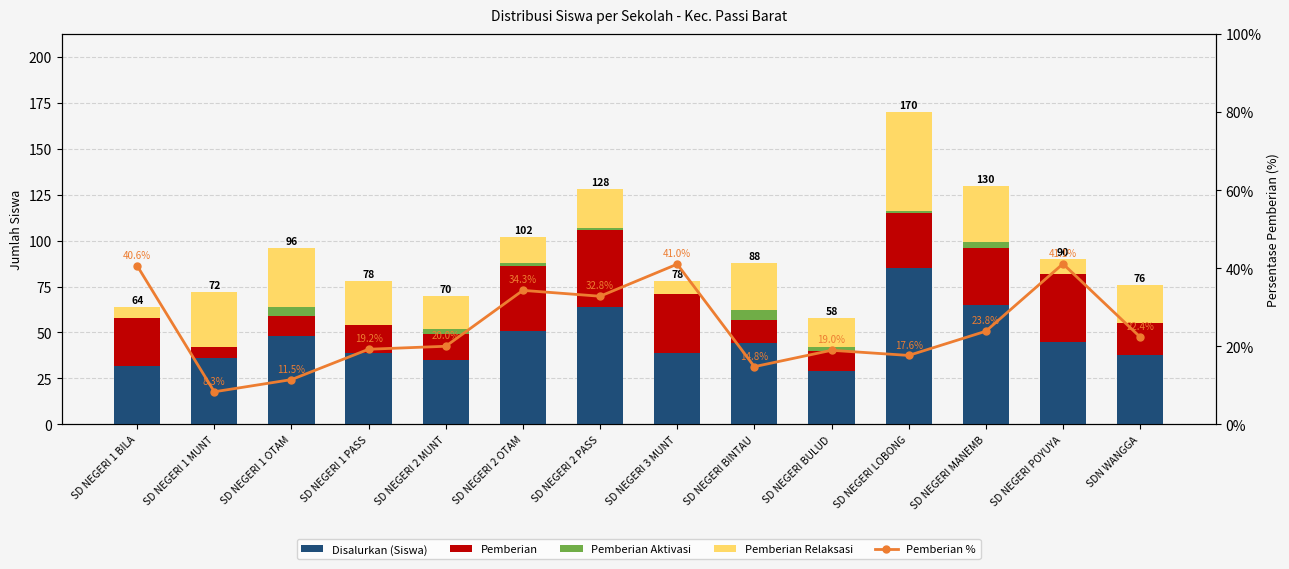

Is the value of Pemberian Aktivasi at SD NEGERI 1 BILA greater than the value of Disalurkan (Siswa) at SD NEGERI 1 MUNT?

No